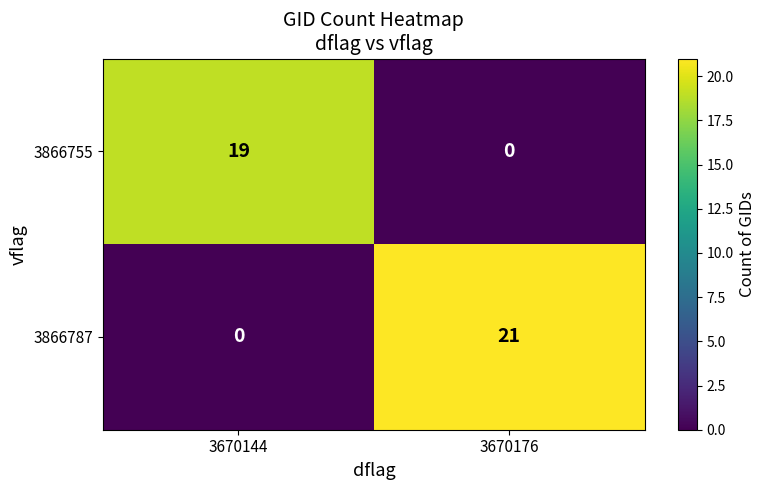

Which series changed the most between 3670144 and 3670176?

3866787